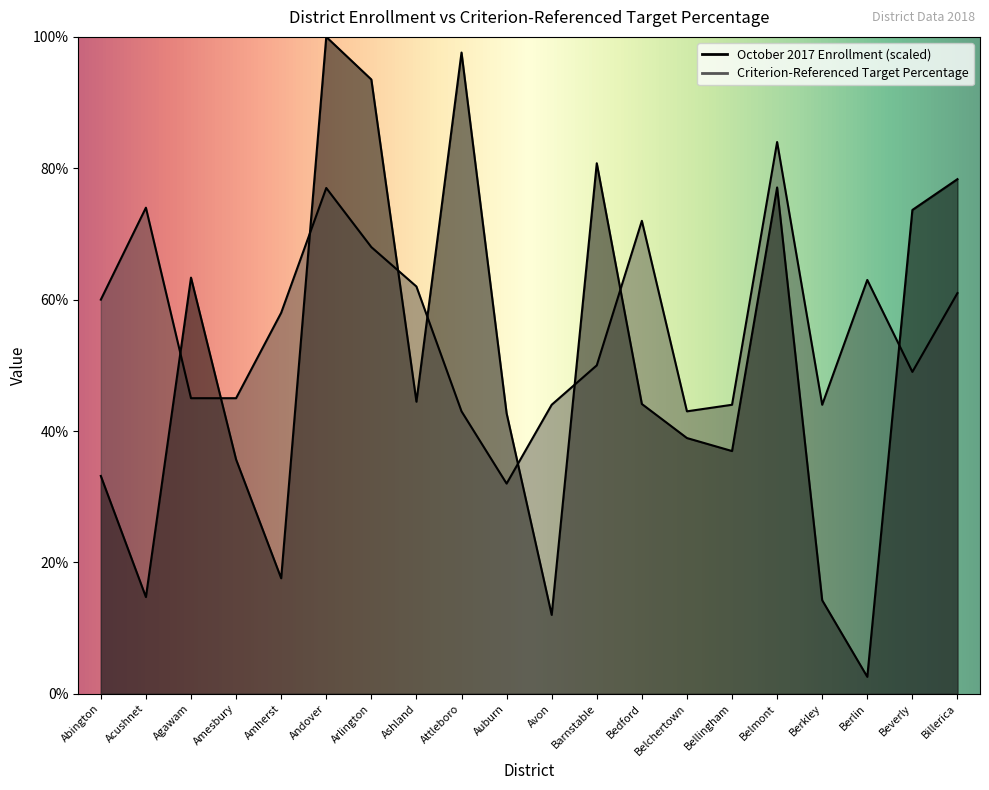

Which has a higher value, Ashland or Attleboro?

Attleboro